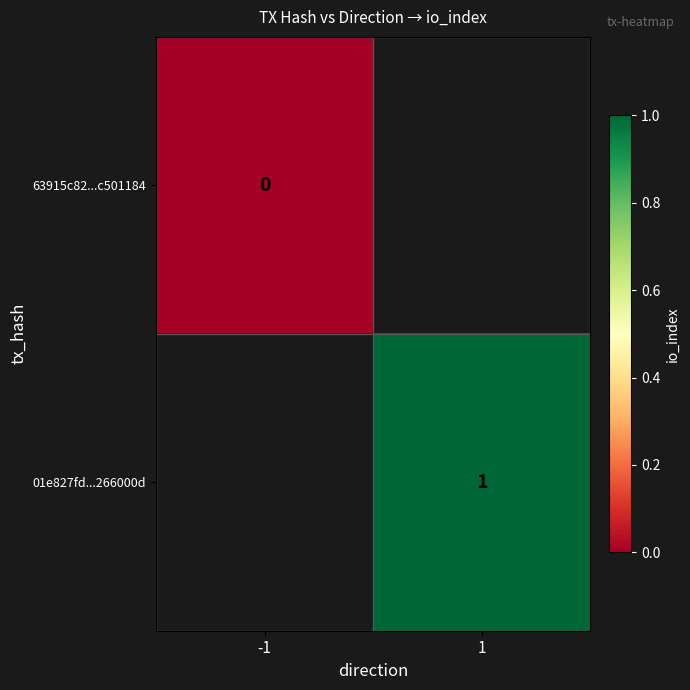

Is it true that 01e827fd...266000d equals 1 at 1?

True